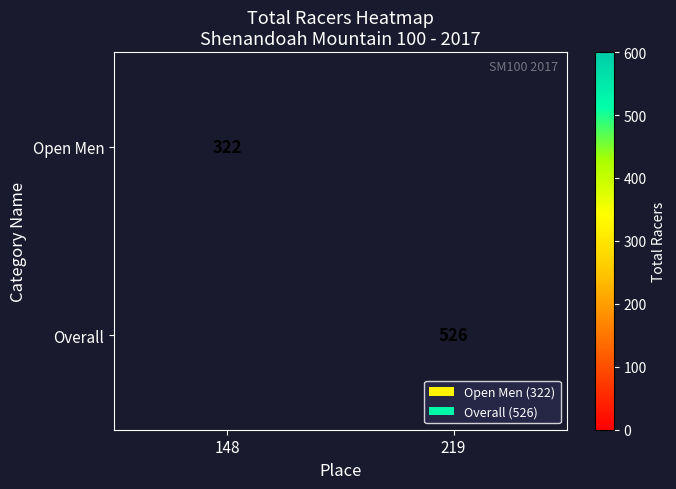

The Open Men series shows 322 at 148. True or false?

True